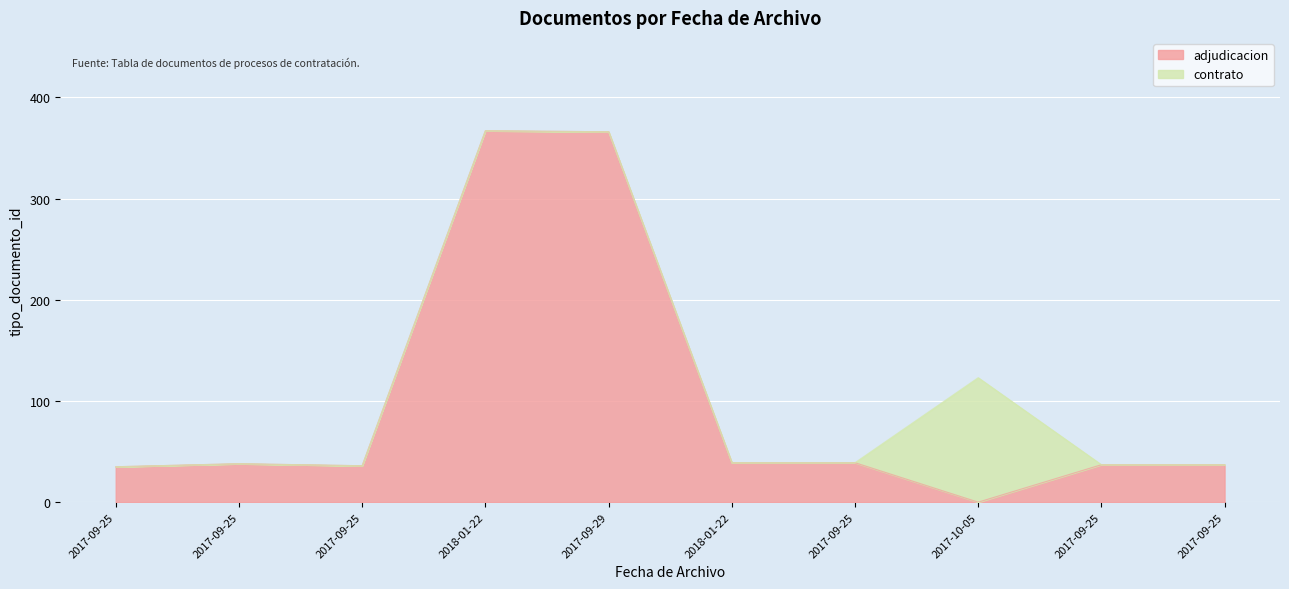

Reading right to left, transcribe all the data shown in this chart.

2017-09-25=37	2017-09-25=37	2017-10-05=123	2017-09-25=39	2018-01-22=39	2017-09-29=366	2018-01-22=367	2017-09-25=36	2017-09-25=38	2017-09-25=35